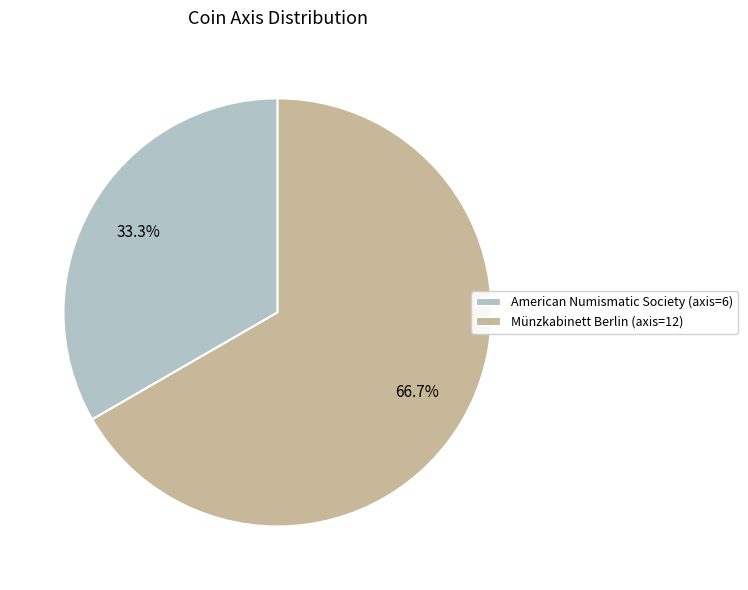

Count the number of slices in the pie.

2